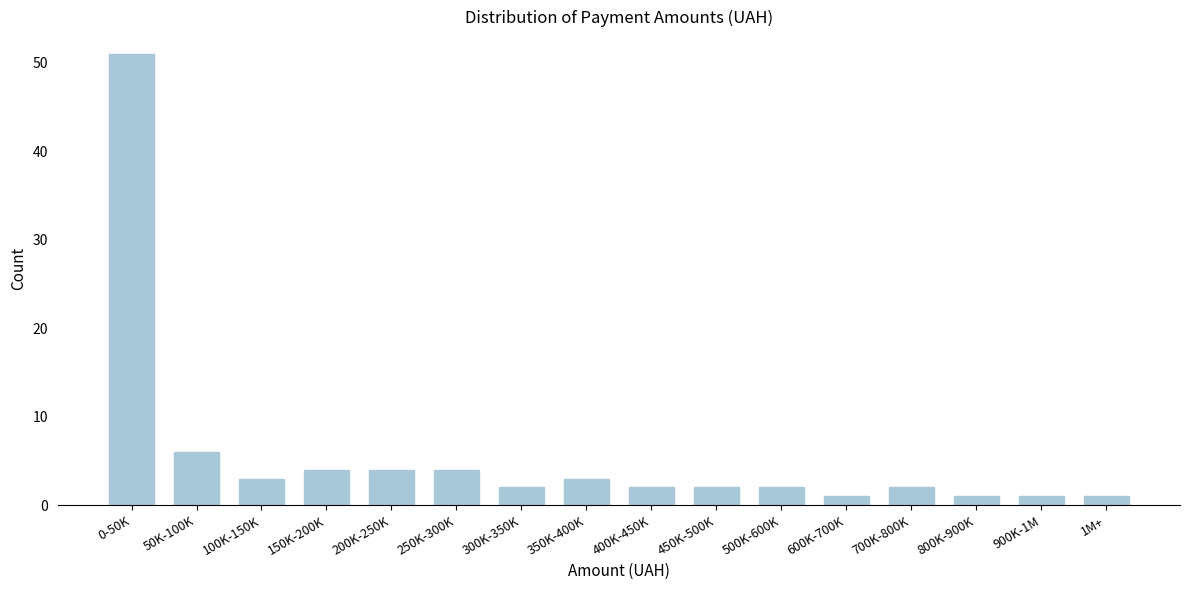

Reading right to left, list all the values displayed in this chart.

1	1	1	2	1	2	2	2	3	2	4	4	4	3	6	51